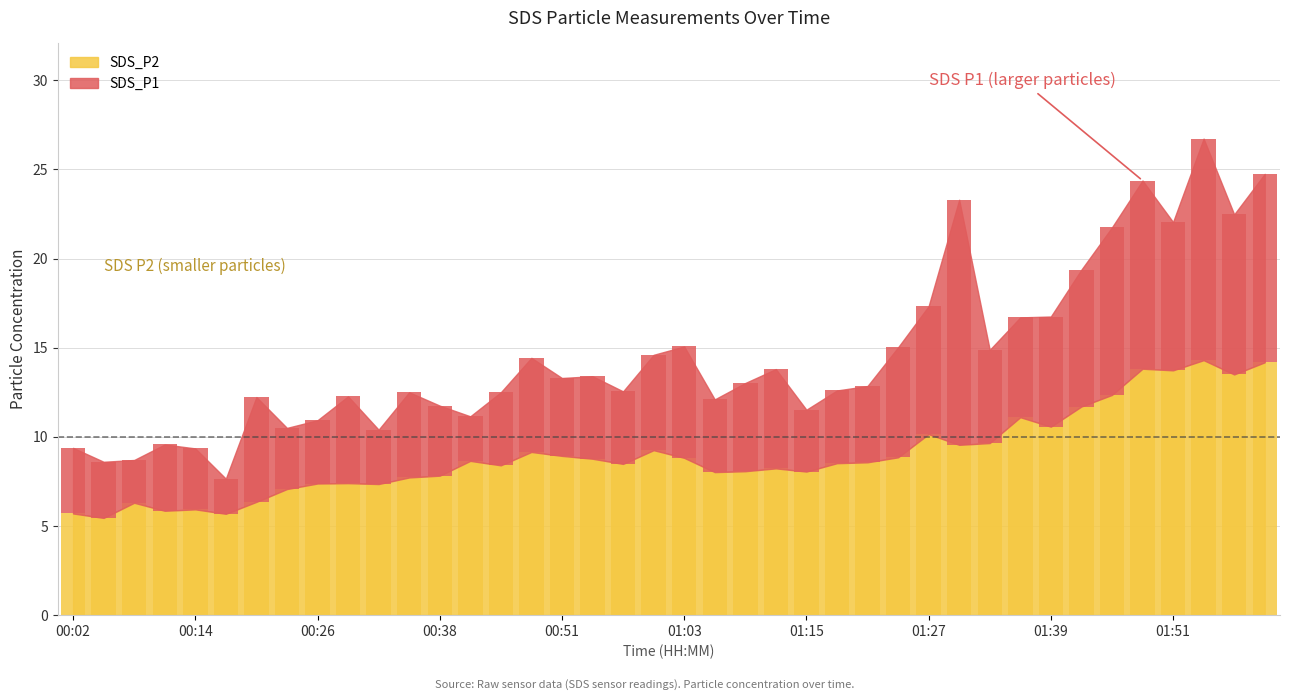

What is the change in value from 00:57 to 01:45?

+3.9